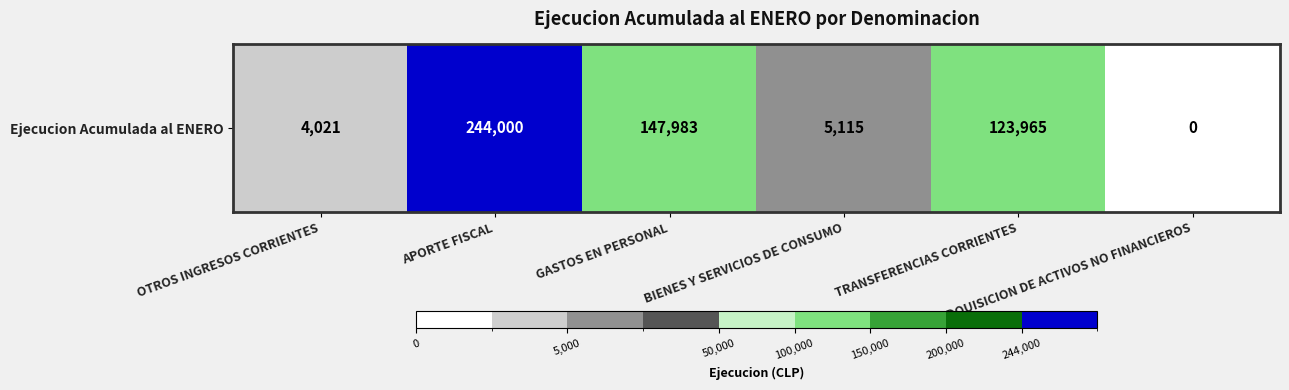

Between BIENES Y SERVICIOS DE CONSUMO and GASTOS EN PERSONAL, which is larger?

GASTOS EN PERSONAL